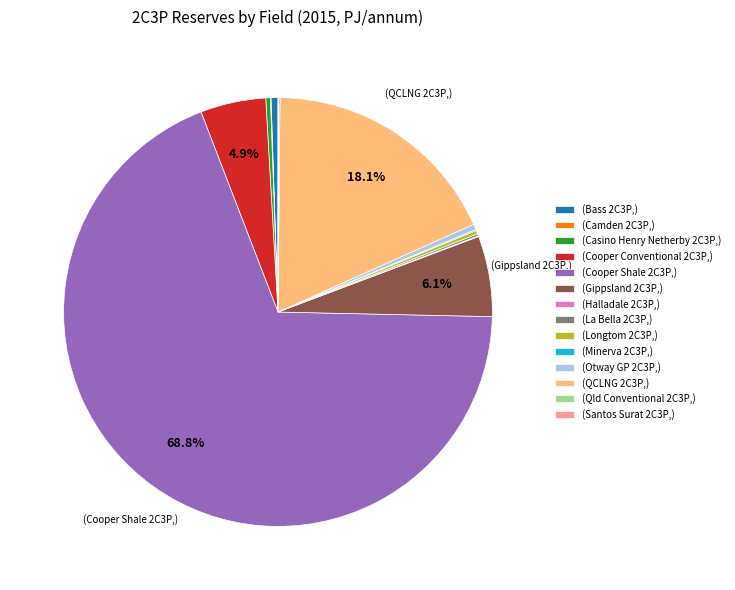

What is the majority slice?

(Cooper Shale 2C3P,)